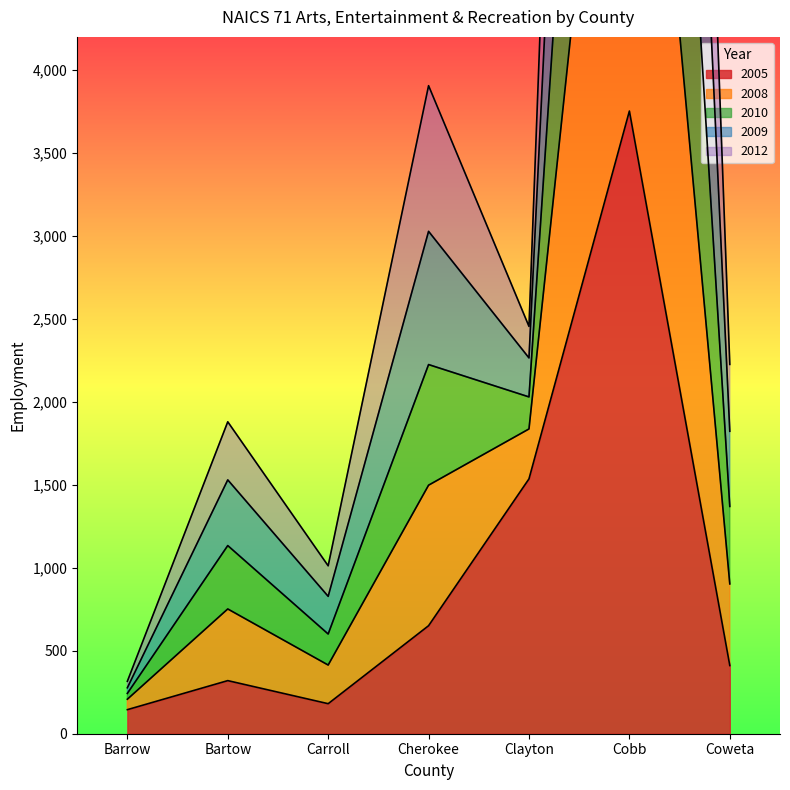

At which label is 2005 closest to 1949?

Clayton